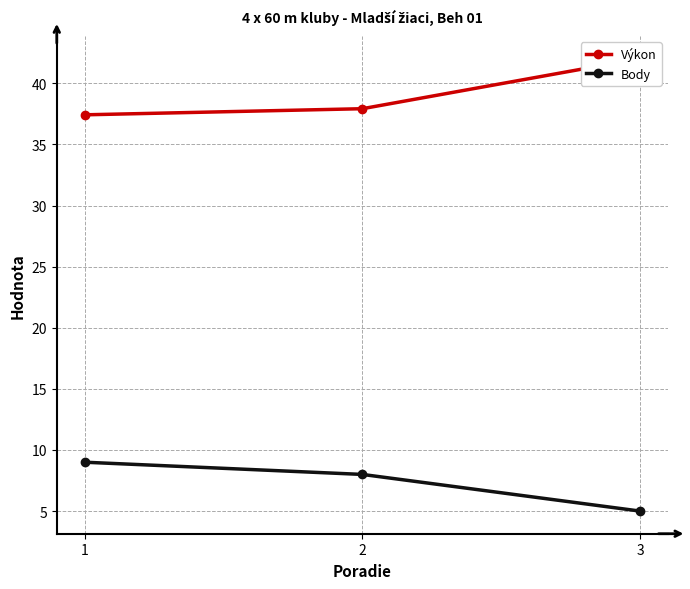

What is the total value across all series at 1?

46.4